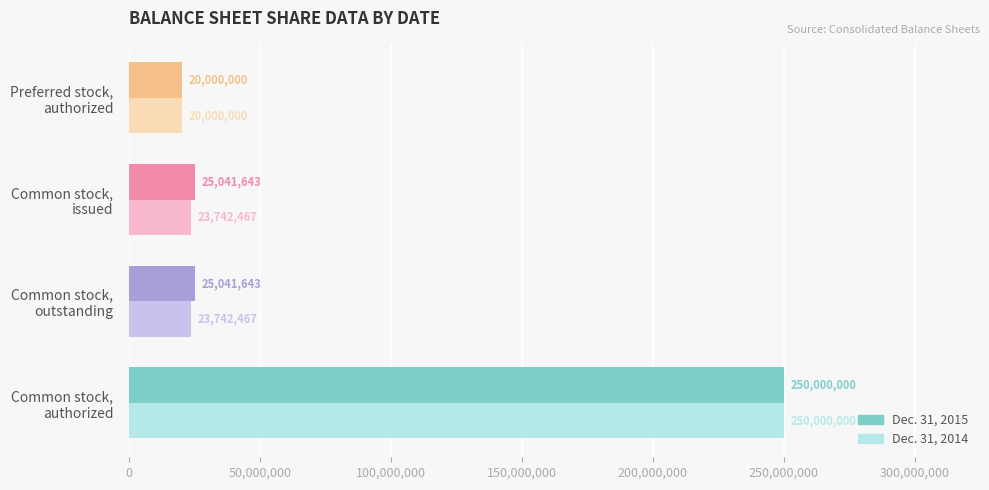

What is the sum of all Dec. 31, 2015 values?

320083286